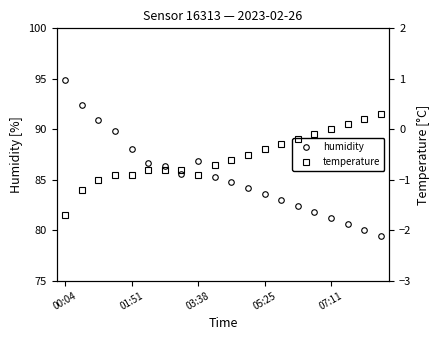

Rank the series at 19 from highest to lowest value.

humidity, temperature